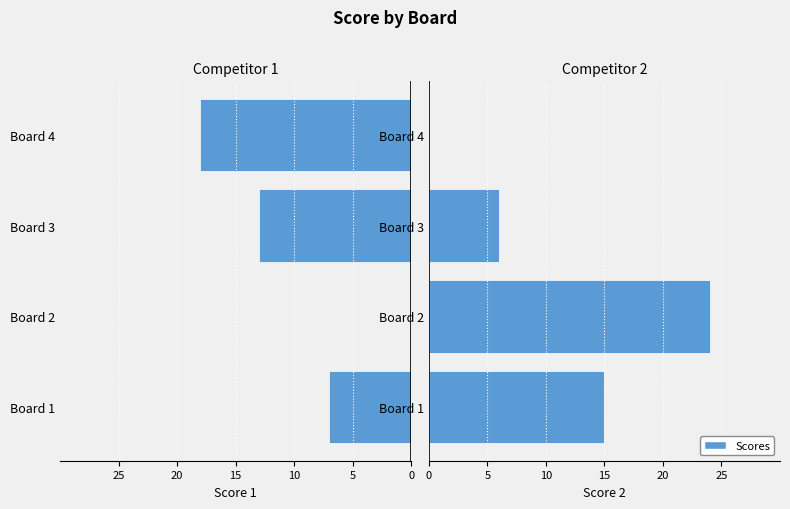

Between Board 1 and Board 4, which series saw the biggest shift?

Score 2